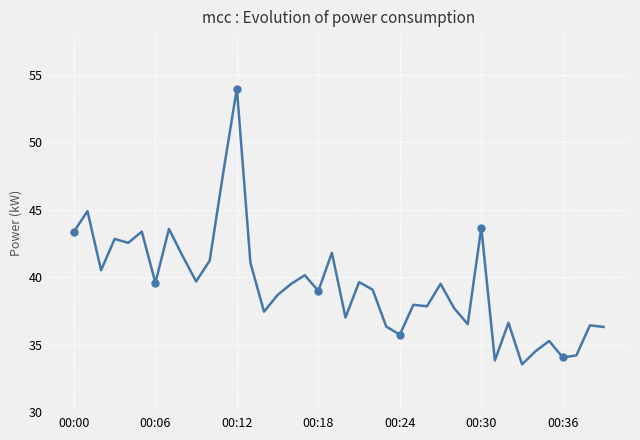

What is the value of the 33rd point from the left?

36.6